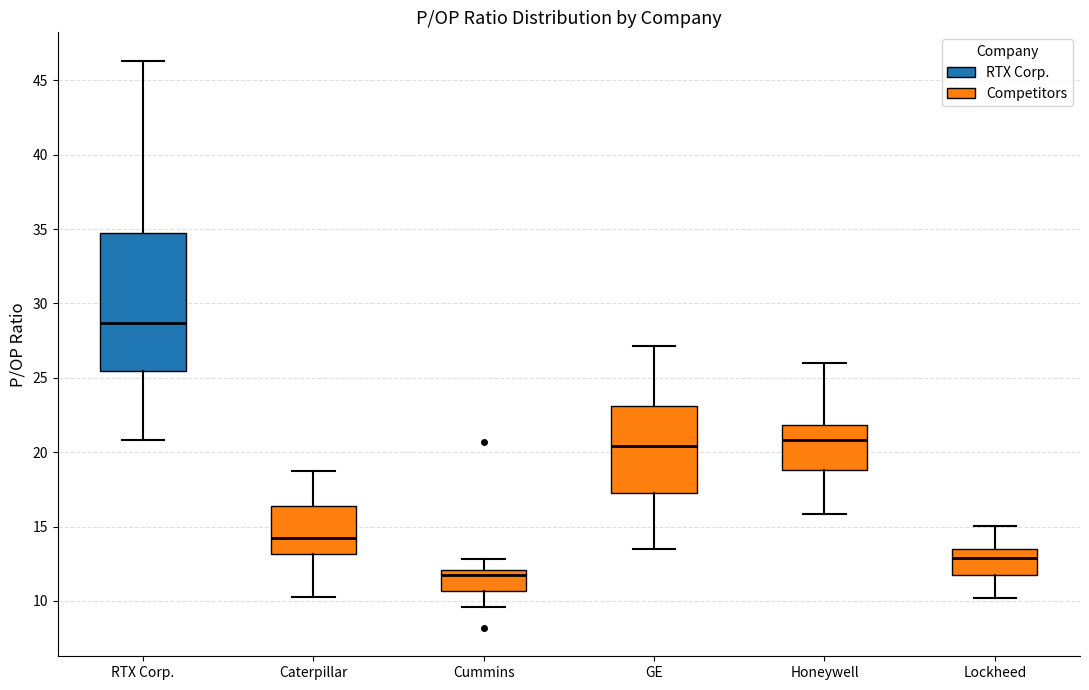

Where is the upper edge of the box for Caterpillar on the y-axis? The values are not printed on the chart, so give them approximately, as read against the axis.

16.5